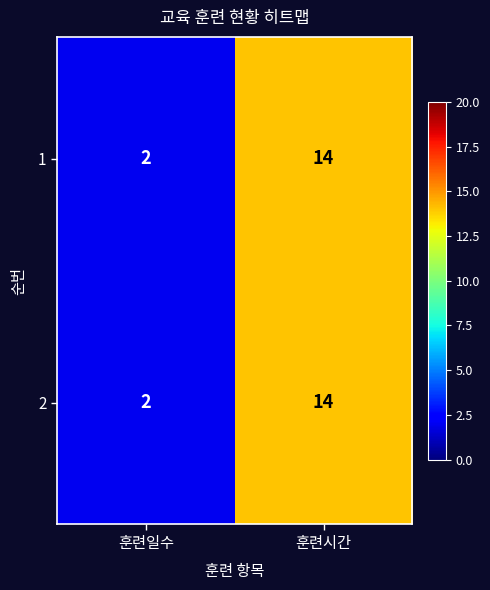

At which label does 1 reach its minimum?

훈련일수